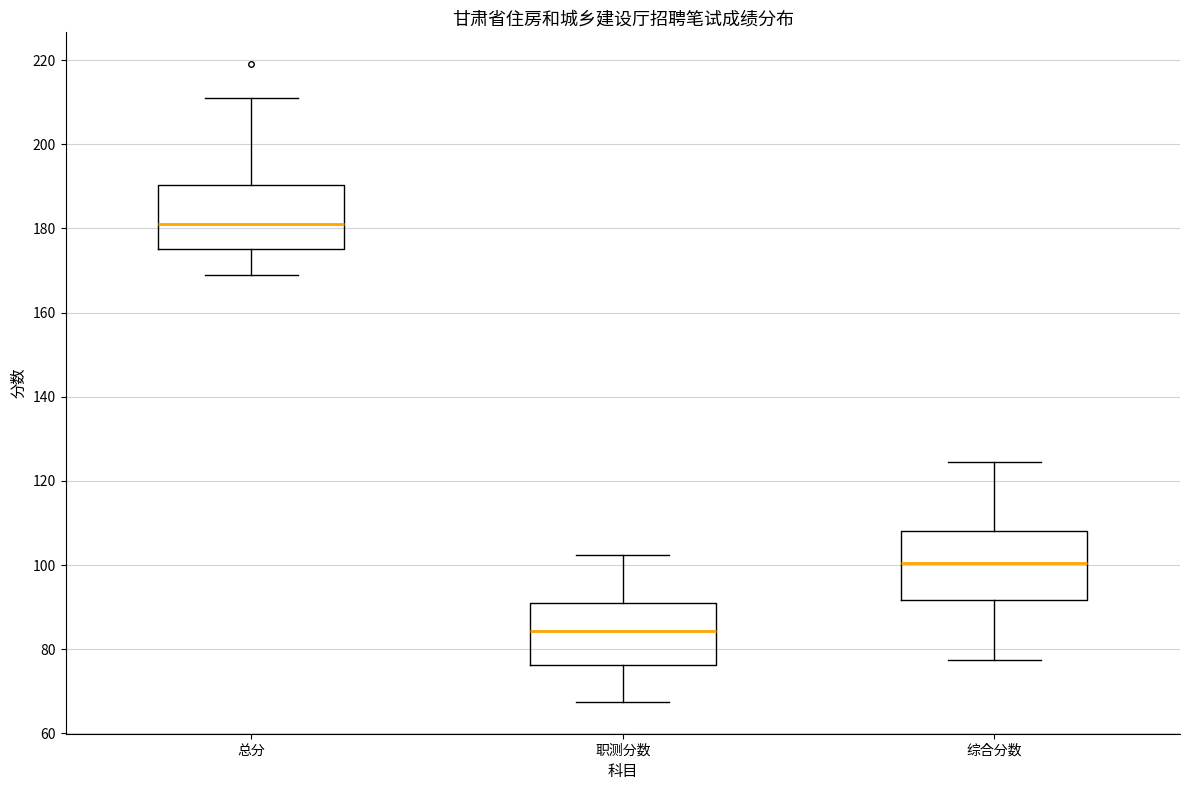

Reading left to right, transcribe this box plot: for each box, give where its median line is, the range the box spans, and where its two whiskers end, as read against the y-axis. The values are not printed on the chart, so give them approximately, as read against the axis.

总分: median 182, box 176 to 190, whiskers 170 to 212
职测分数: median 84, box 76 to 90, whiskers 68 to 102
综合分数: median 100, box 92 to 108, whiskers 78 to 124